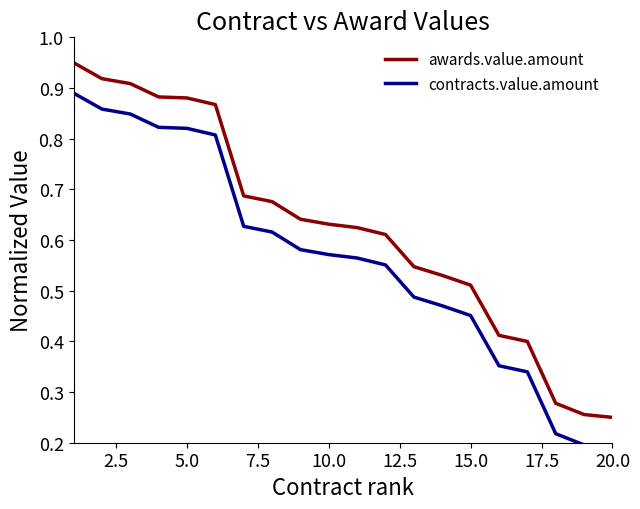

At which label is contracts.value.amount closest to 0?

20.0